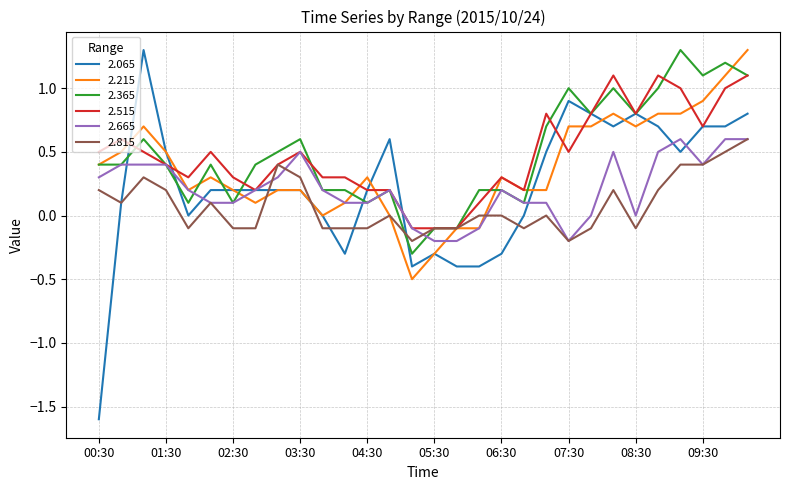

What is the average value of the 2.215 series?

0.4